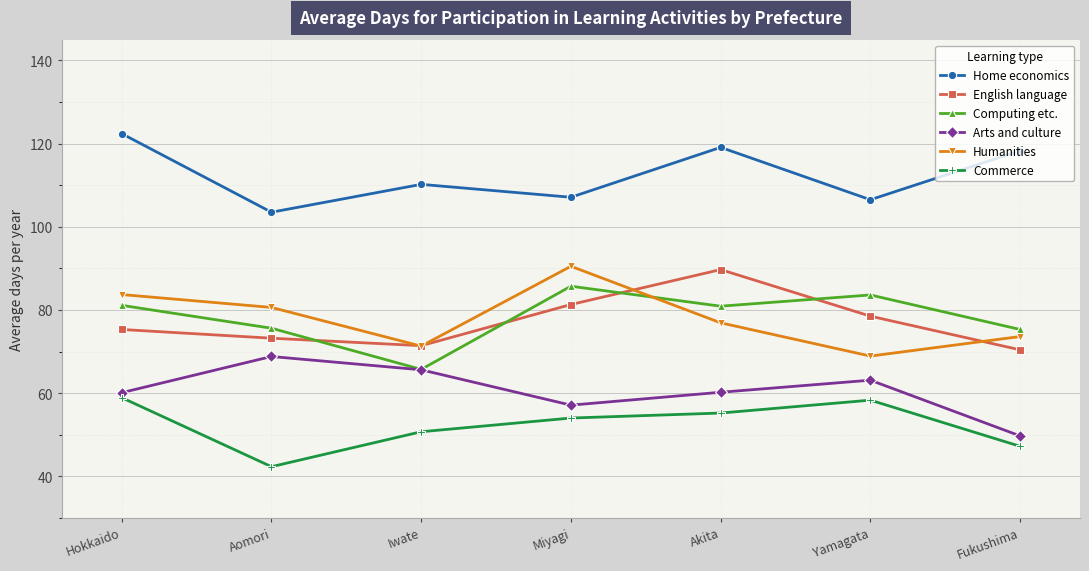

Which label corresponds to the largest value in the chart?

Hokkaido